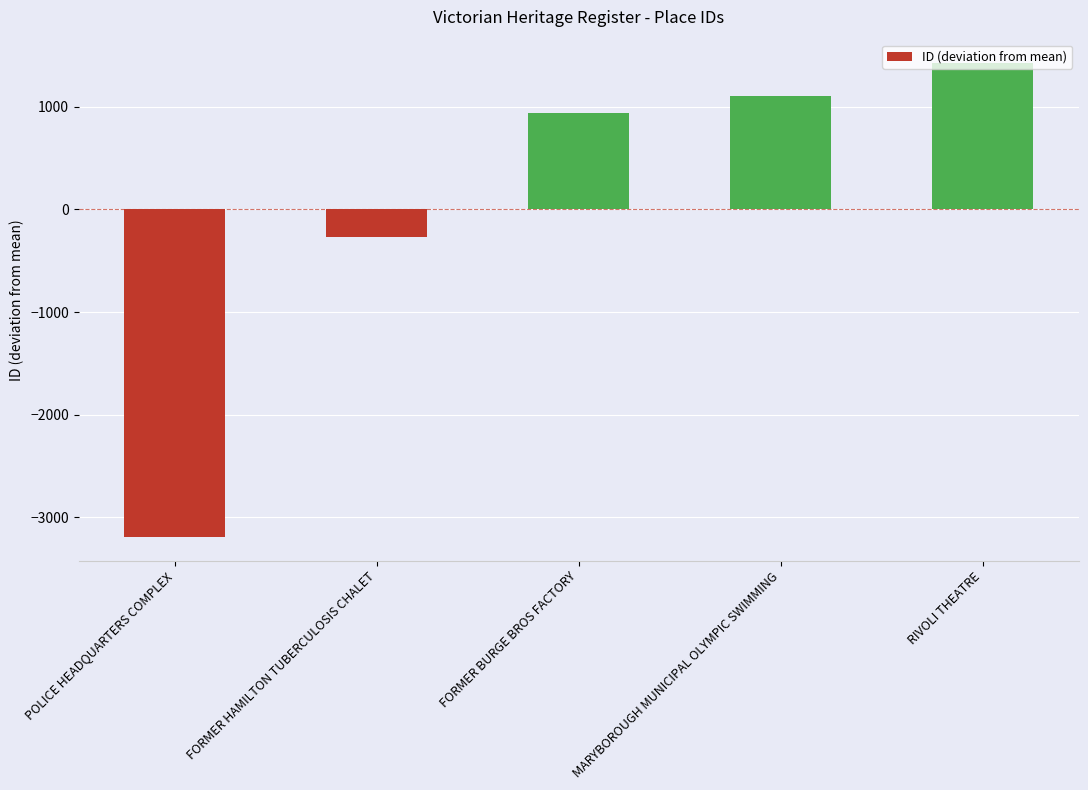

Rank the categories by value from lowest to highest.

POLICE HEADQUARTERS COMPLEX, FORMER HAMILTON TUBERCULOSIS CHALET, FORMER BURGE BROS FACTORY, MARYBOROUGH MUNICIPAL OLYMPIC SWIMMING, RIVOLI THEATRE